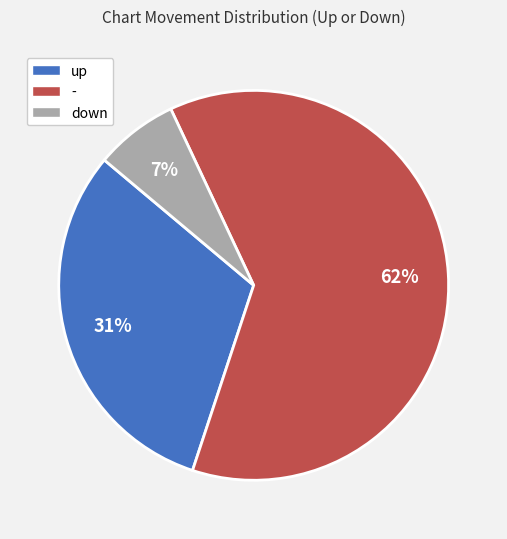

Does down account for over 50% of the chart?

No